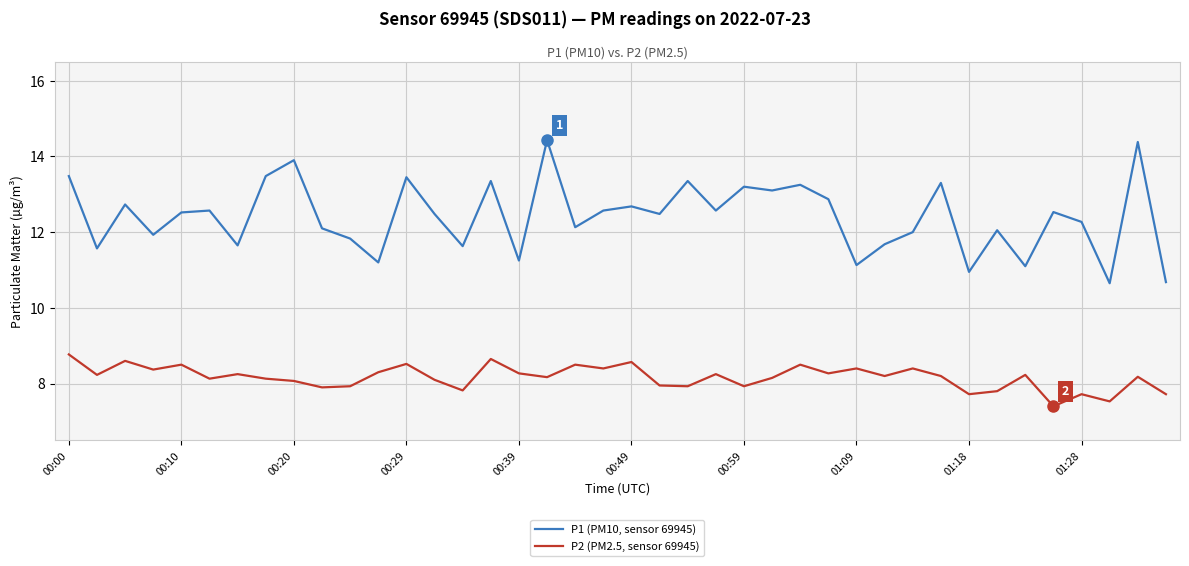

True or false: P1 (PM10, sensor 69945) and P2 (PM2.5, sensor 69945) intersect in this chart.

False